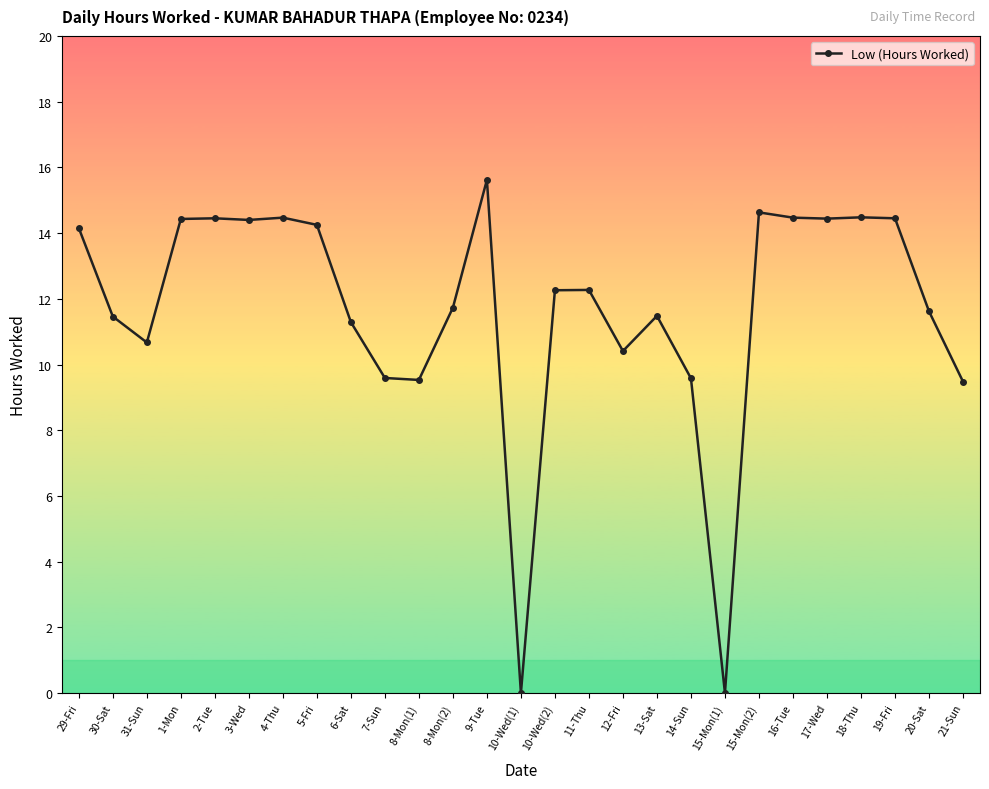

True or false: there are more than 0 points higher than both neighbors.

True